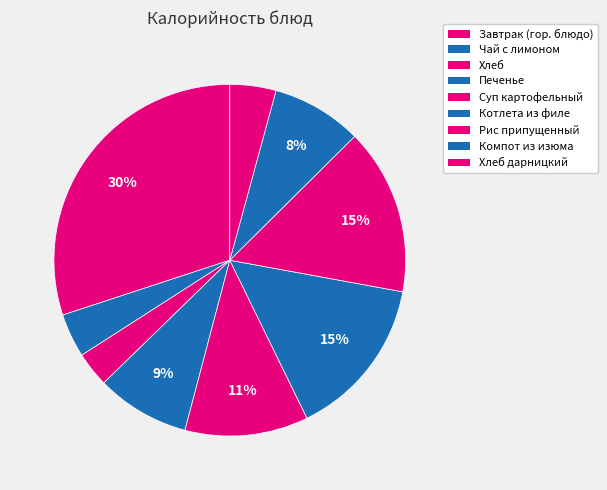

What percentage is the Печенье slice, to the nearest percent?

9%